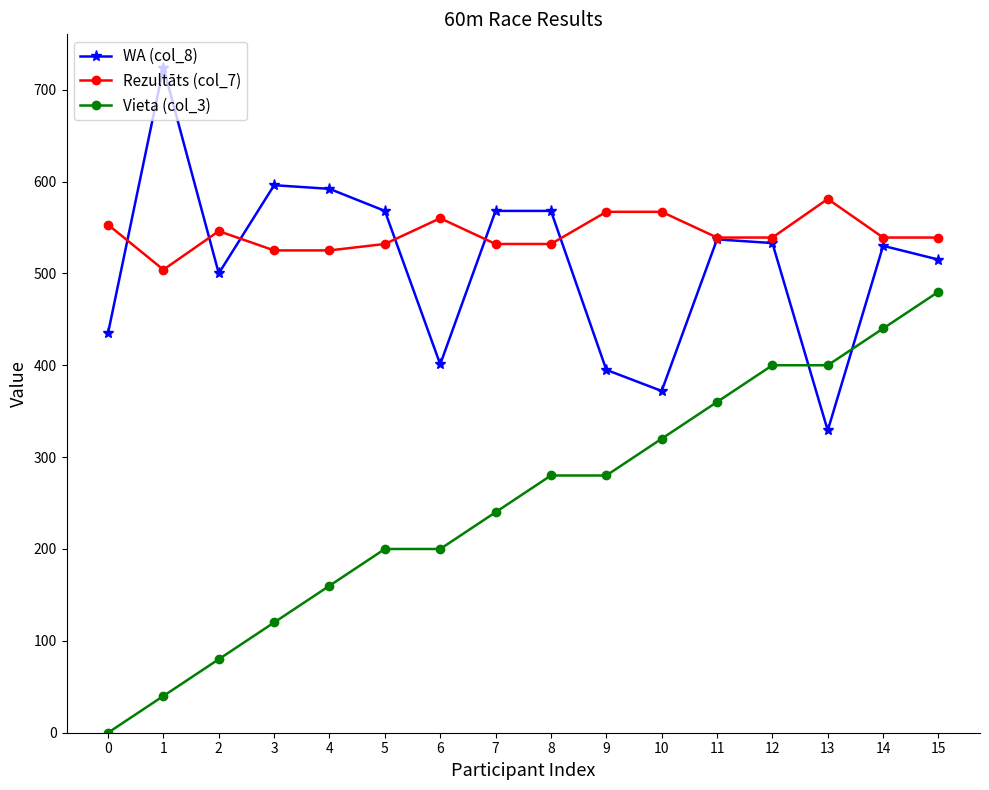

At how many categories does at least one series exceed 81?

16